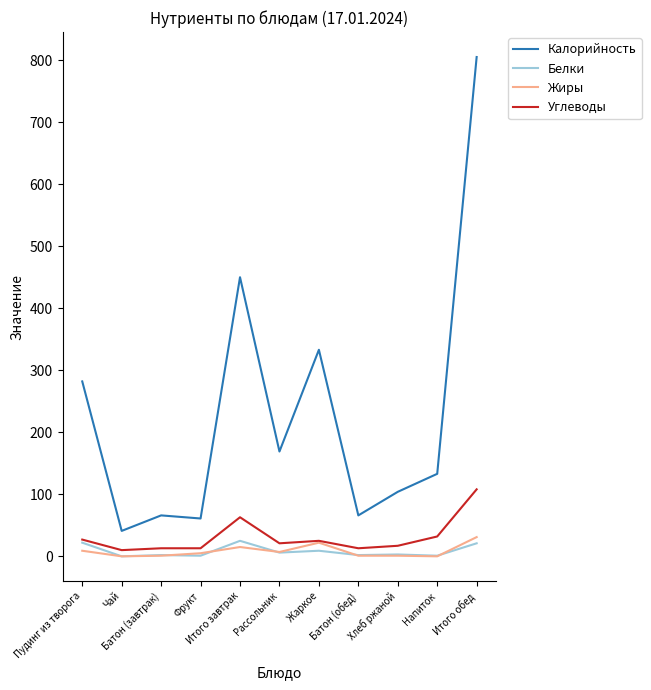

What is the maximum value for Белки?

25